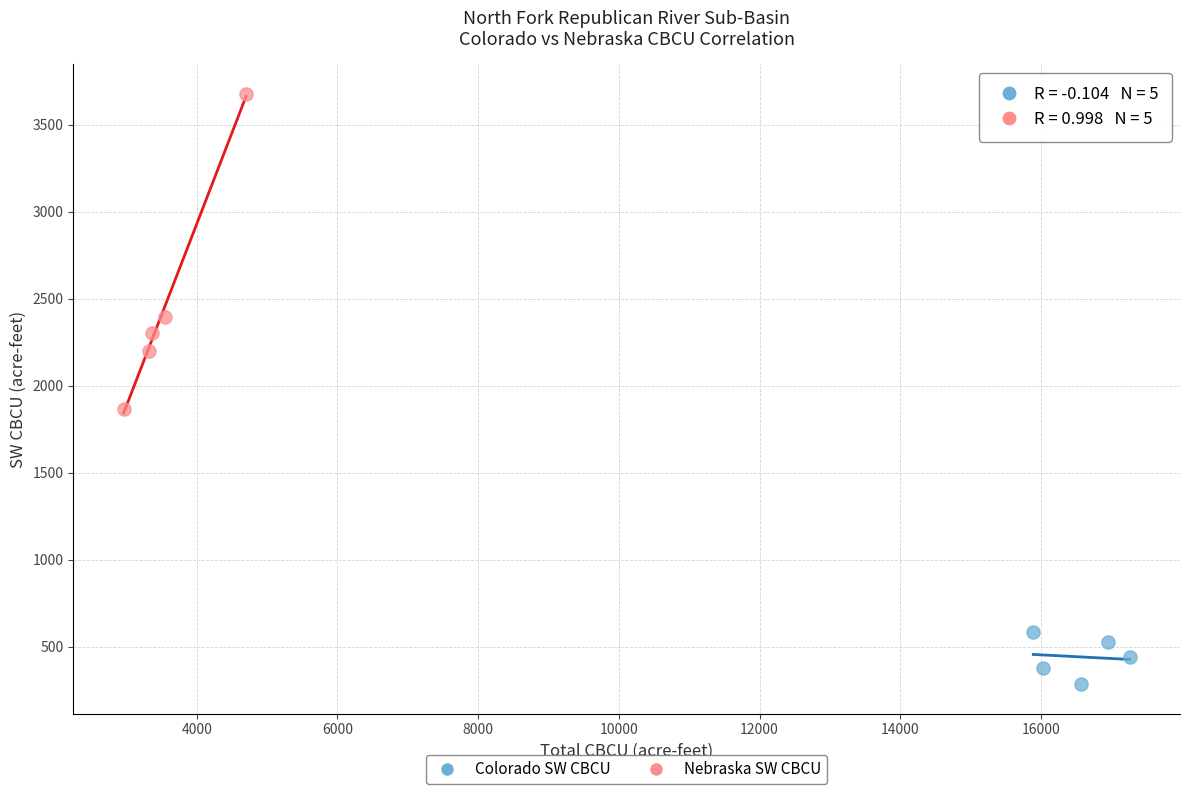

Which series reaches the minimum Y coordinate?

Colorado SW CBCU